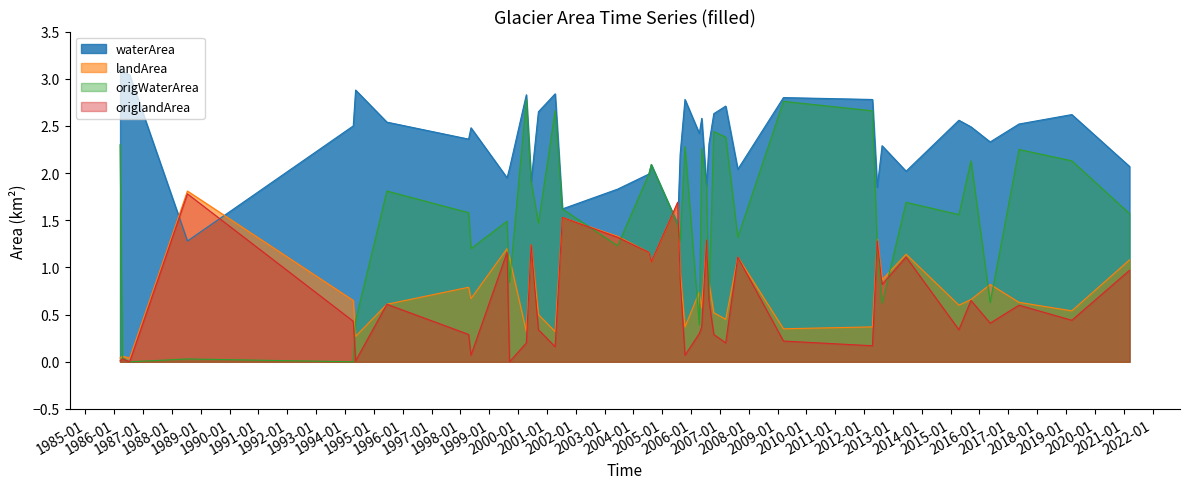

List the labels in order of waterArea value, smallest first.

0, 38, 35, 14, 25, 39, 34, 9, 36, 27, 22, 10, 33, 37, 15, 26, 19, 30, 7, 17, 8, 29, 4, 31, 6, 28, 18, 32, 20, 12, 21, 16, 24, 23, 11, 13, 5, 1, 3, 2